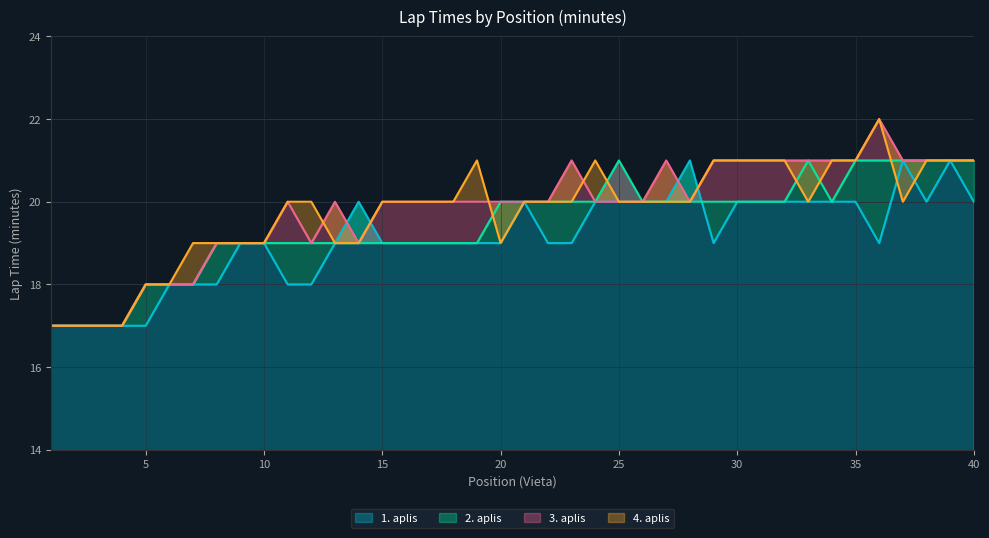

What is the minimum value for 1. aplis?

17